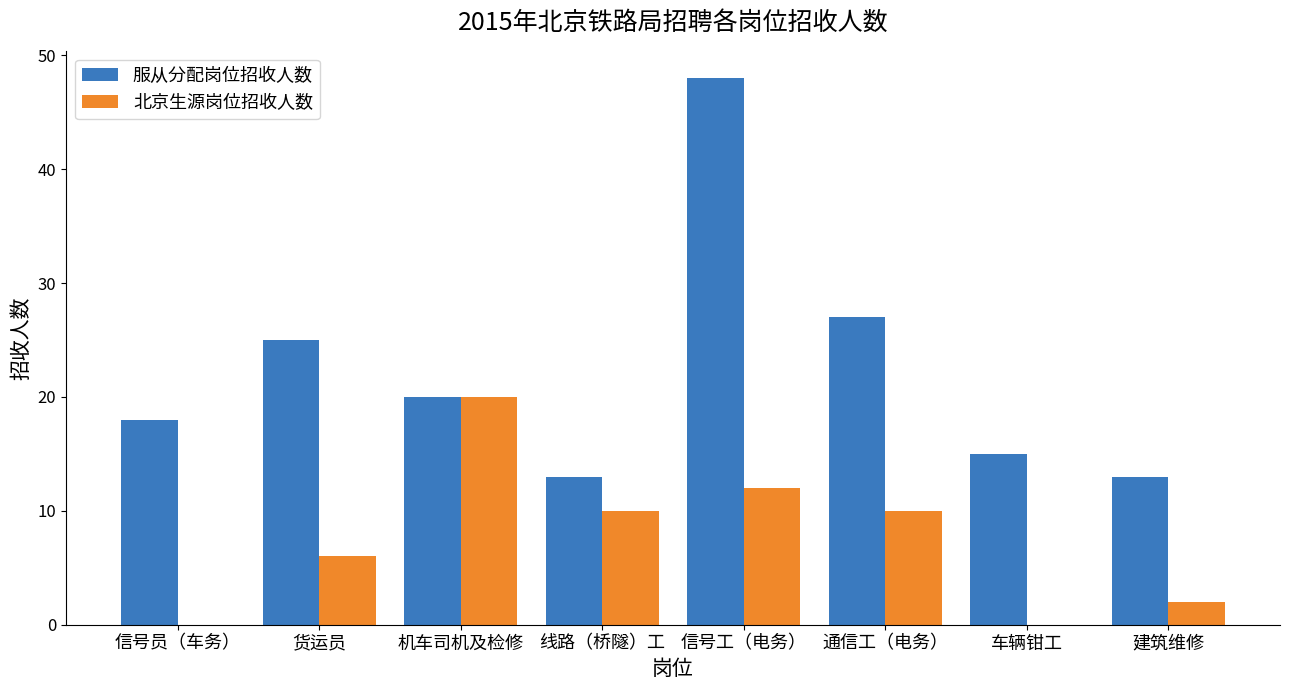

Which series changed the most between 信号工（电务） and 通信工（电务）?

服从分配岗位招收人数